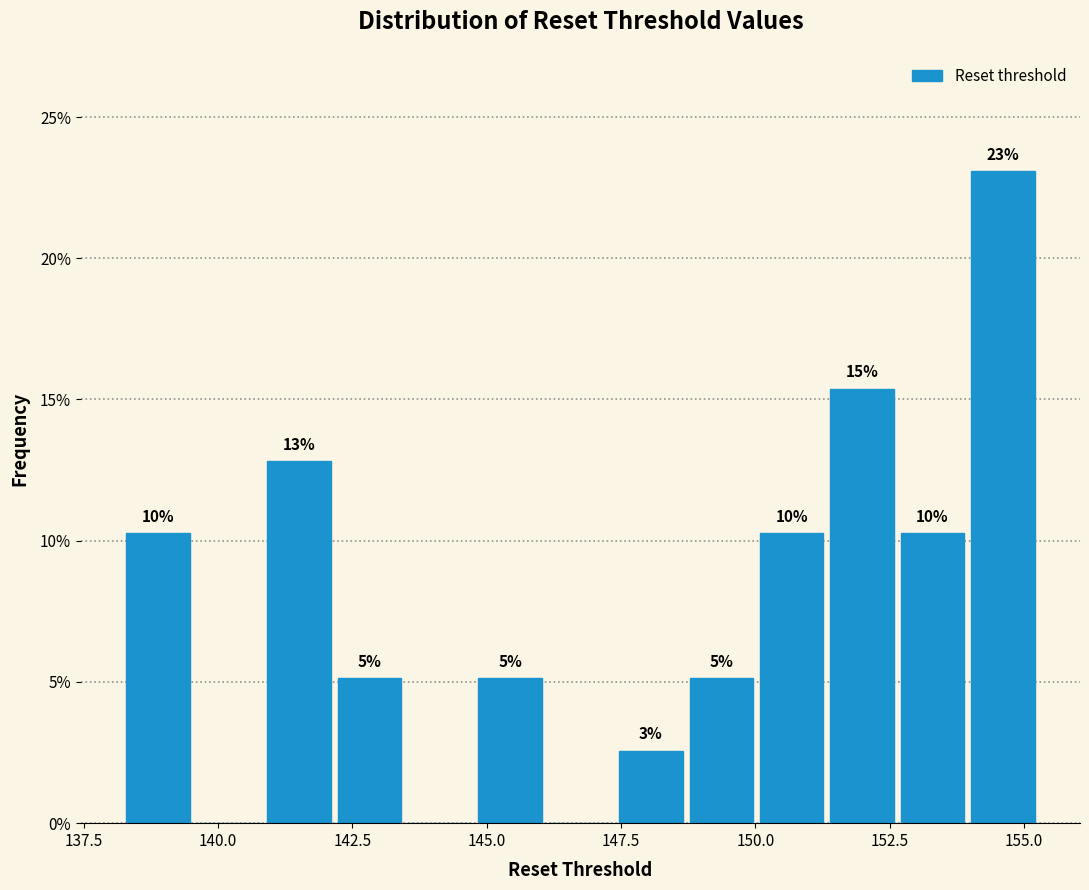

Read against the x-axis, roughly where is the centre of the tallest bar?

154.5